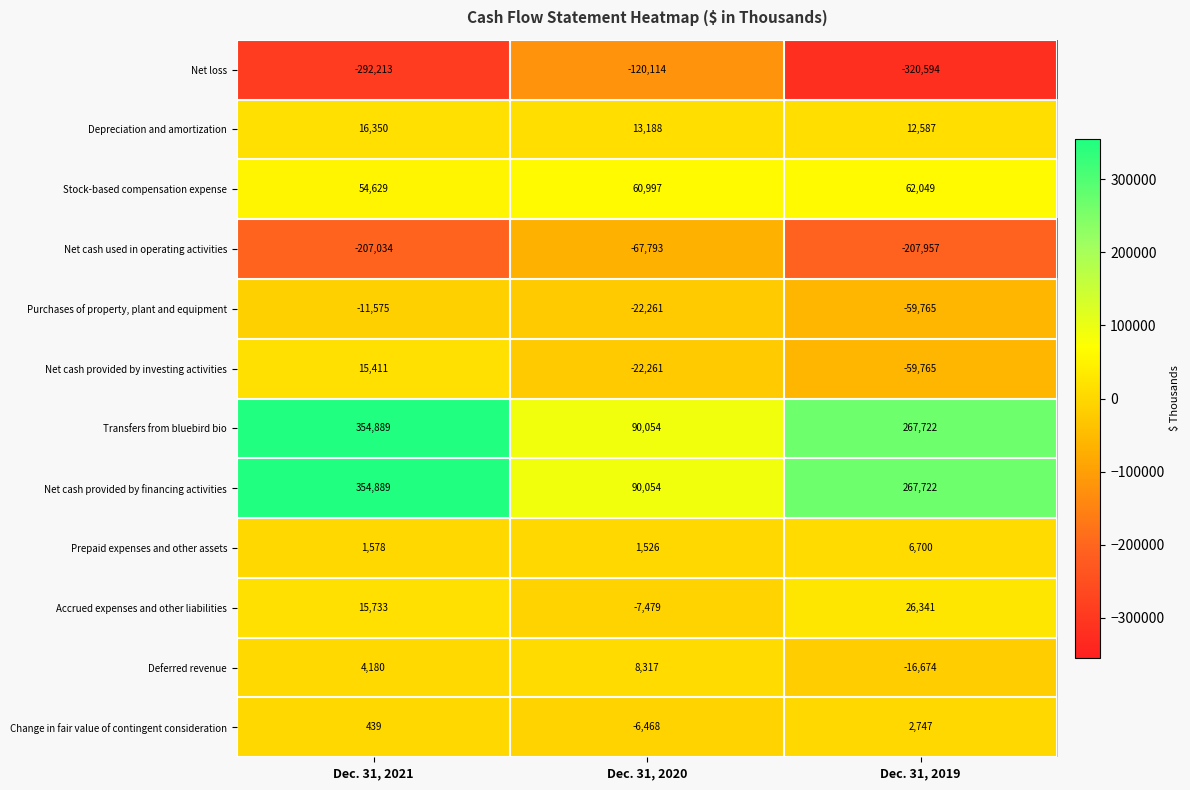

What is the spread (max minus min) of values at Dec. 31, 2019?

588316